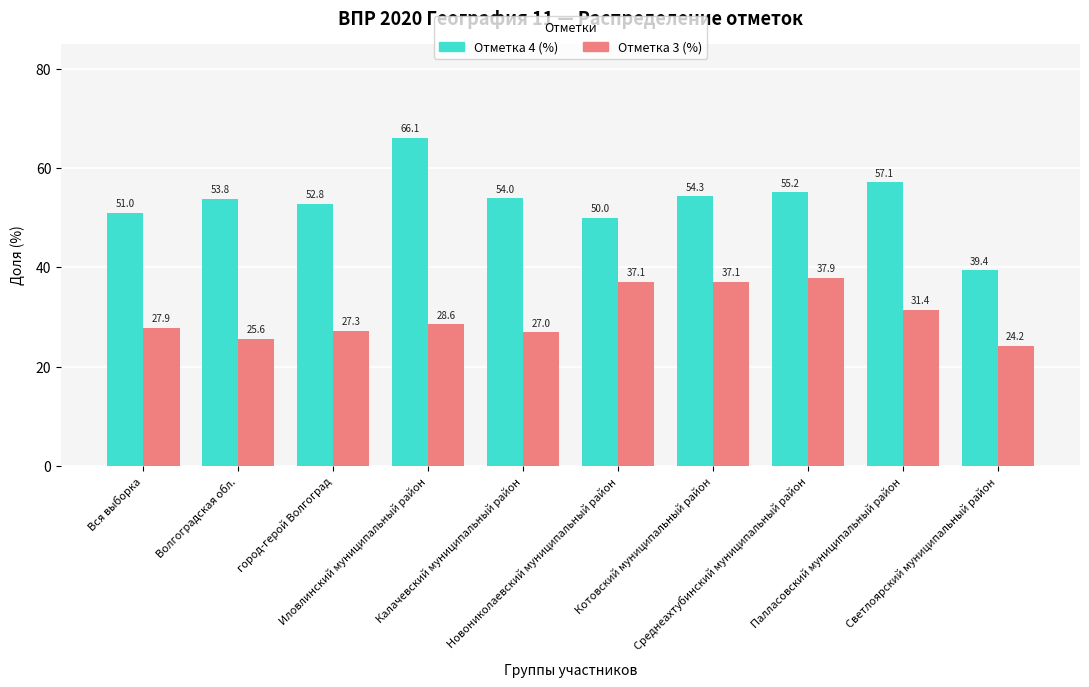

What is the minimum value shown in the chart?

24.2